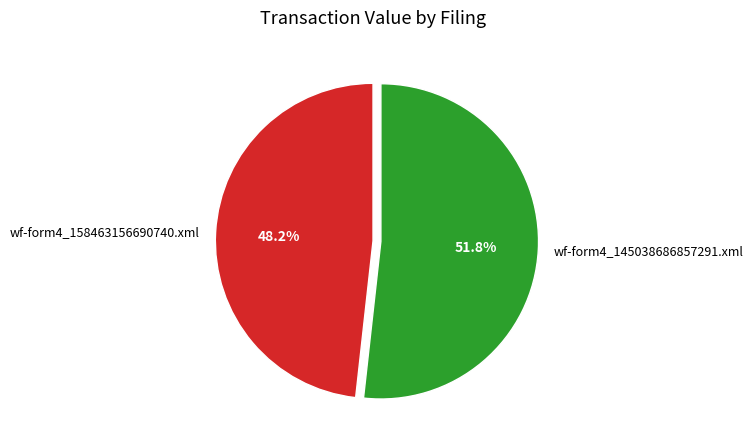

Which has a higher value, wf-form4_158463156690740.xml or wf-form4_145038686857291.xml?

wf-form4_145038686857291.xml